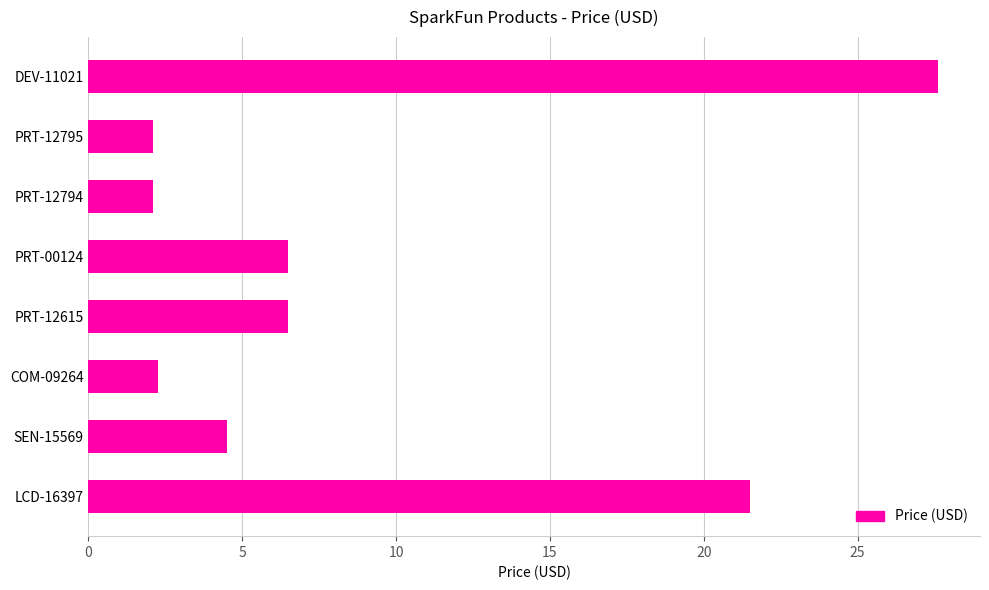

Which label corresponds to the largest value in the chart?

DEV-11021